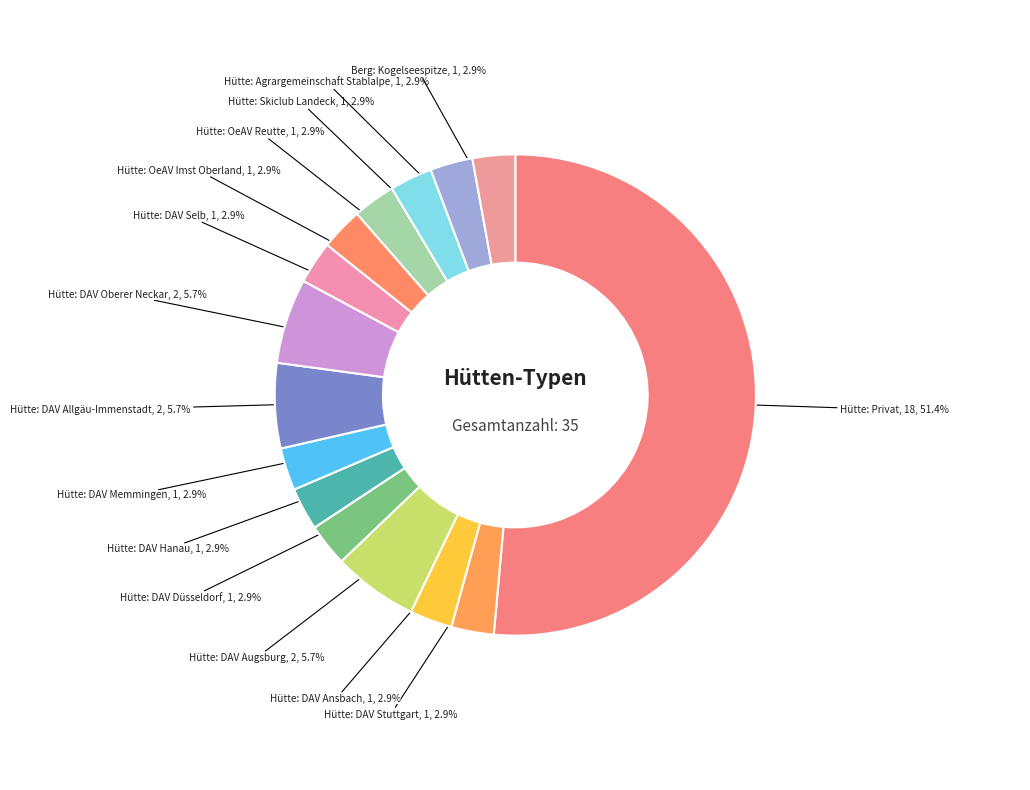

To the nearest percent, what is the difference between the Hütte: DAV Allgäu-Immenstadt and Hütte: DAV Selb slice percentages?

3%